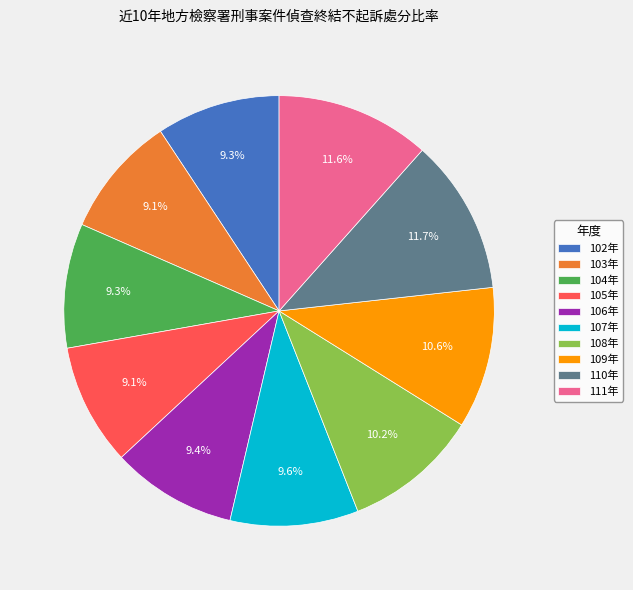

To the nearest percent, what is the difference between the largest and smallest slice percentages?

3%